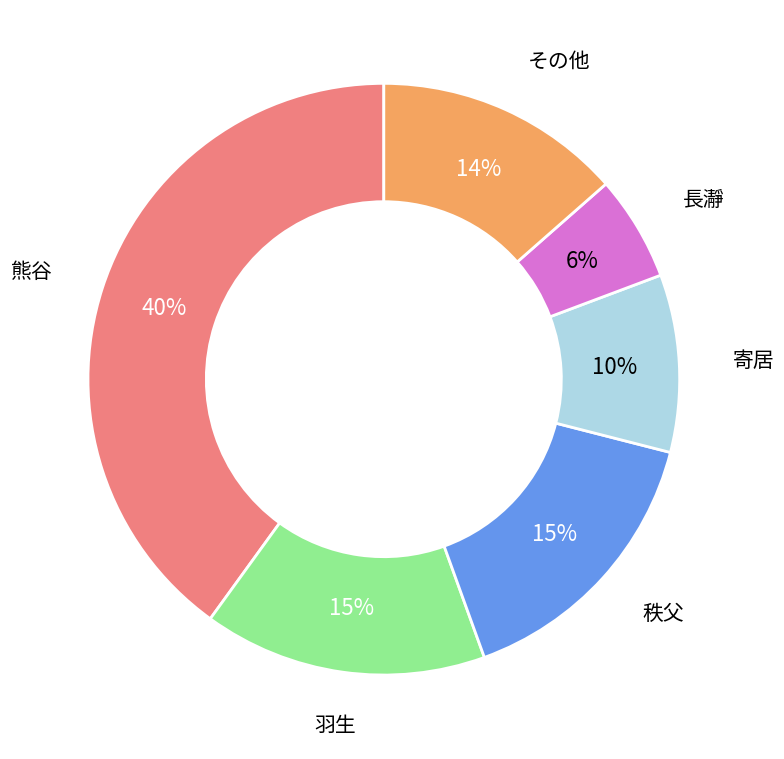

To the nearest percent, what is the difference between the largest and smallest slice percentages?

34%